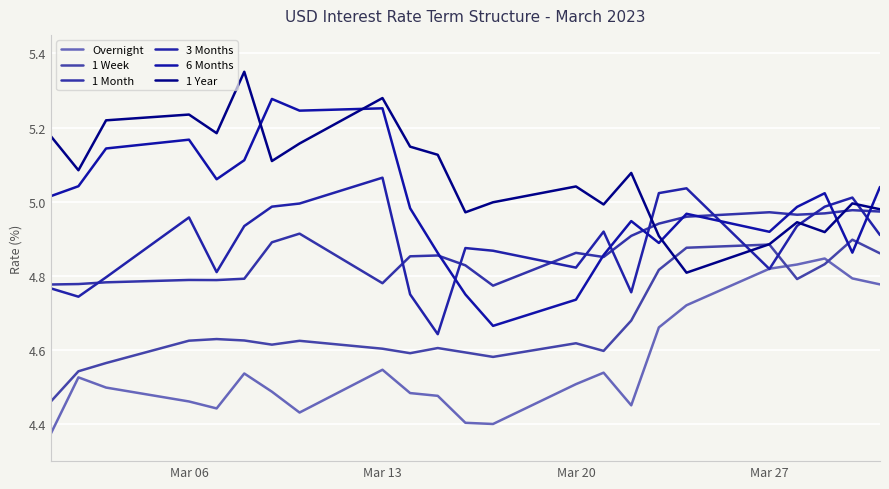

True or false: 1 Week has more than 1 points higher than both neighbors.

True